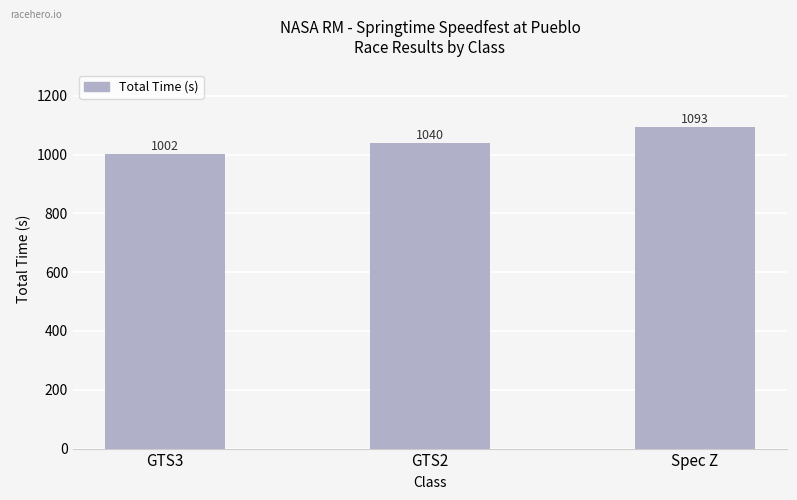

Approximately how many times larger is the value at Spec Z compared to GTS2?

1.1